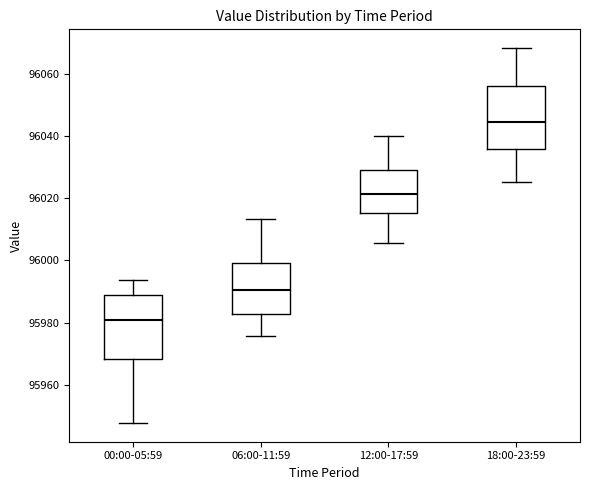

Which box's median line is the highest?

18:00-23:59